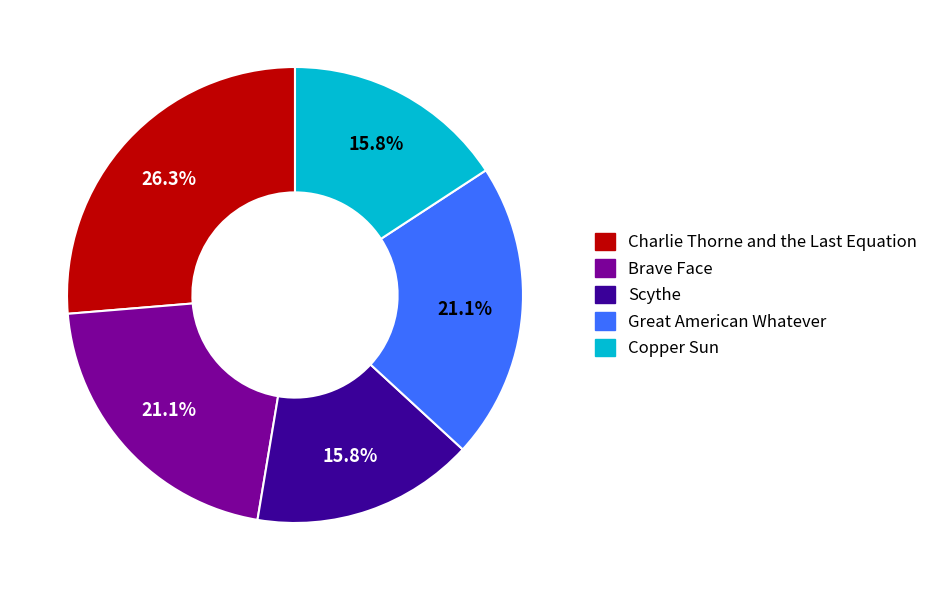

Count the number of slices in the pie.

5